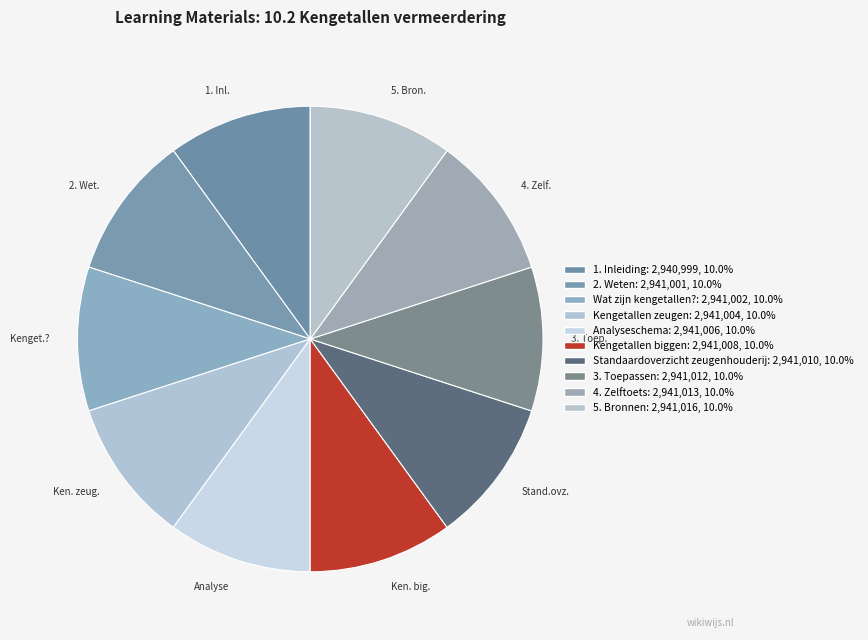

How many slices are in this pie chart?

10